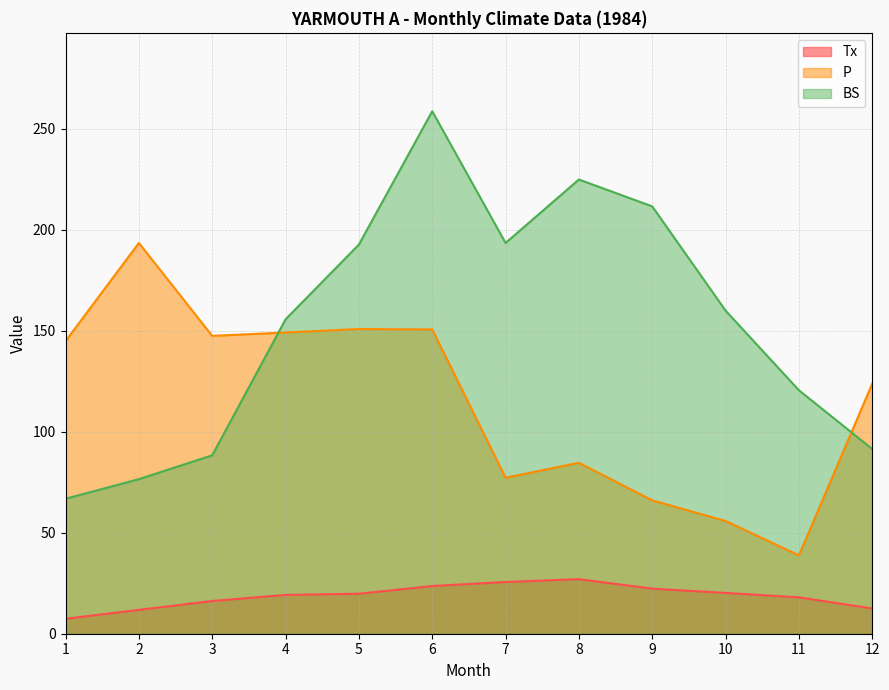

List the labels in order of P value, largest first.

2, 5, 6, 4, 3, 1, 12, 8, 7, 9, 10, 11